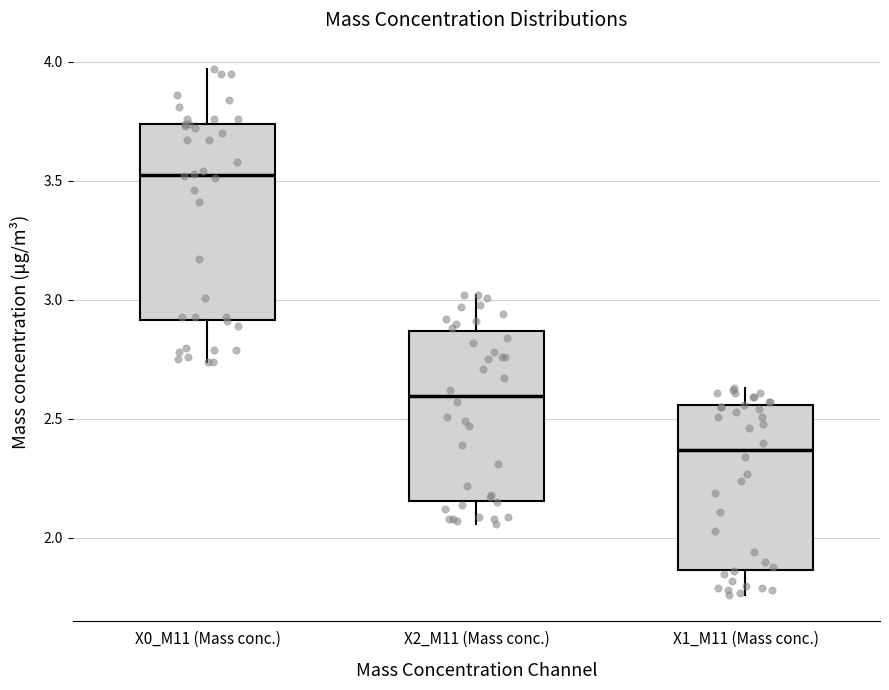

Which box's median line is the highest?

X0_M11 (Mass conc.)